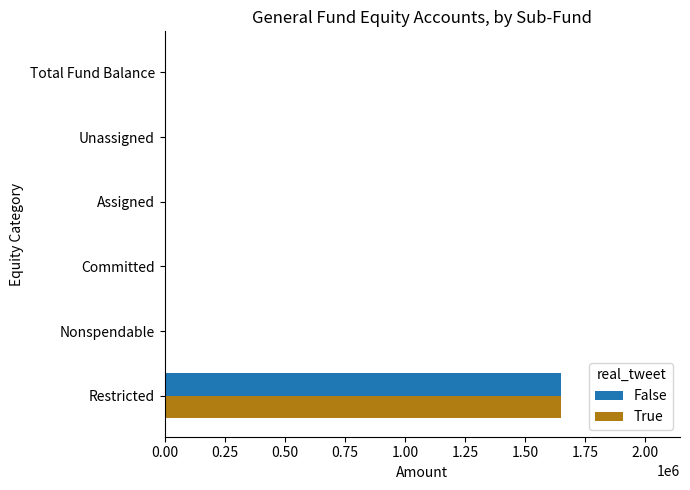

True or false: False has a value of -871392.2 at Total Fund Balance.

False